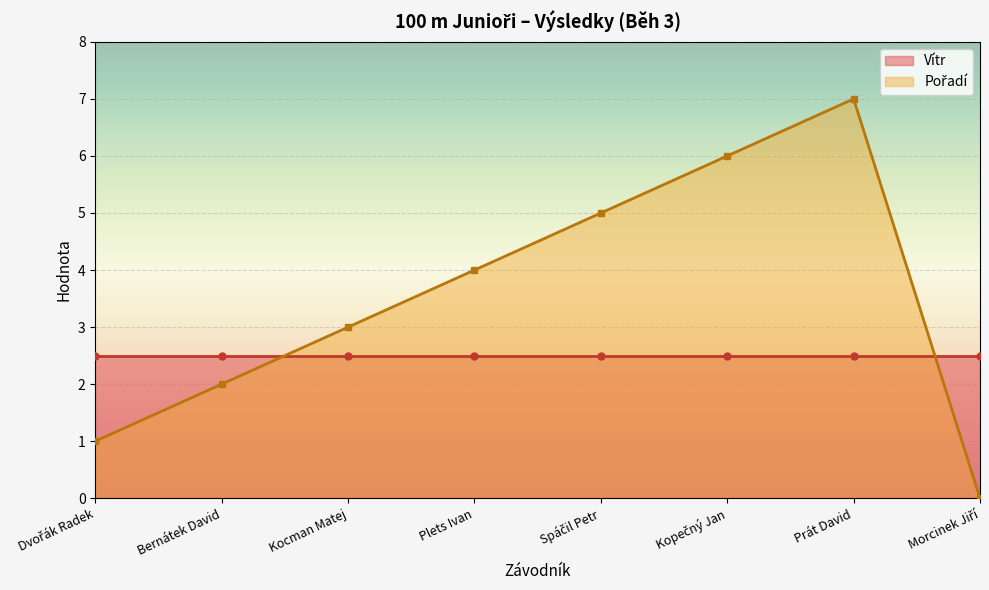

At which category does the chart reach its minimum across all series?

Morcinek Jiří